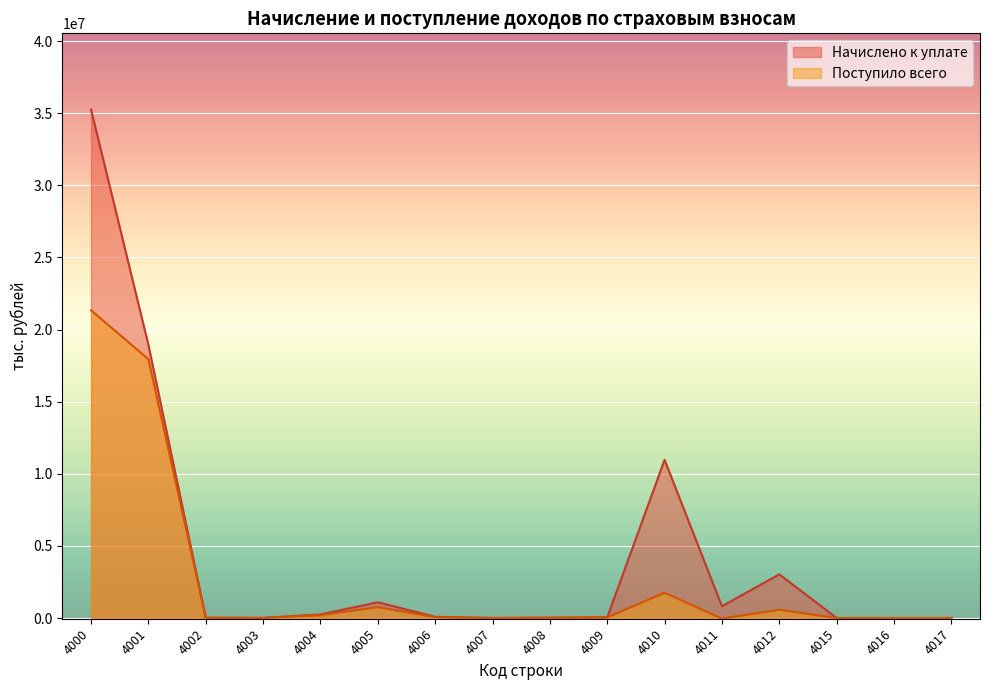

List the series in order of their peak value, highest first.

Начислено к уплате, Поступило всего